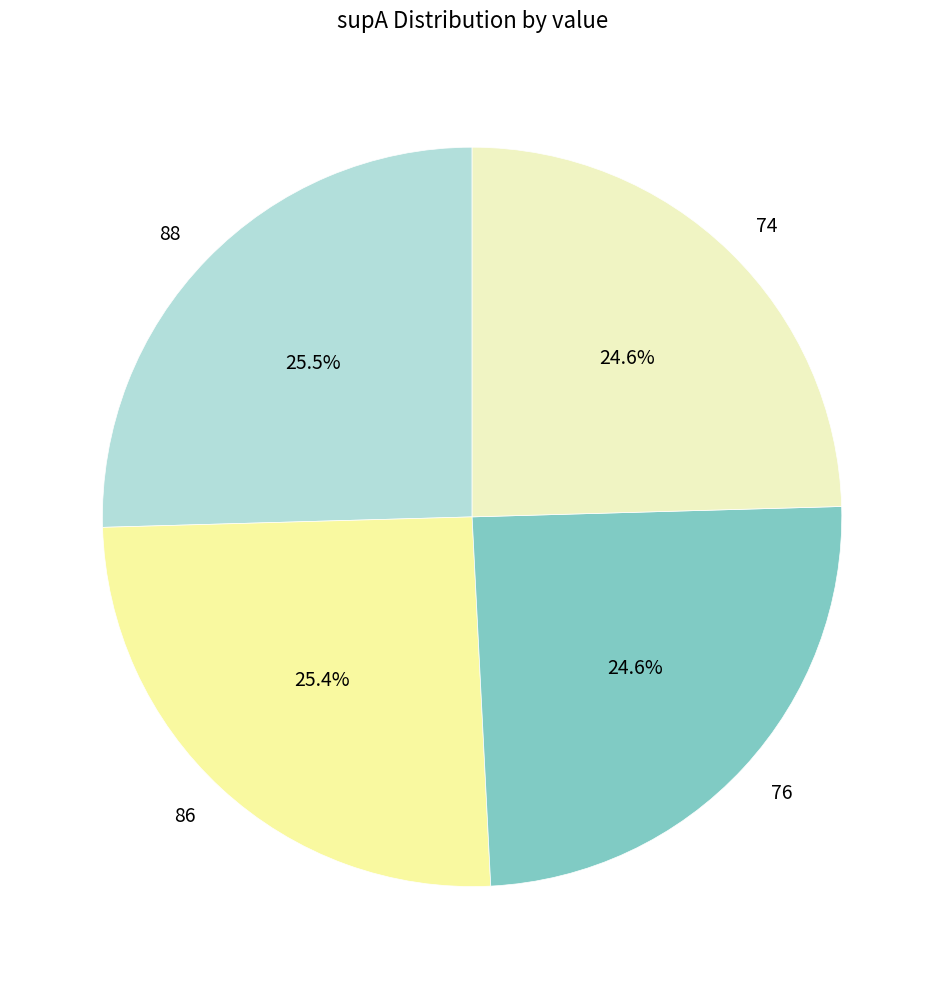

Does any single category account for the majority?

No